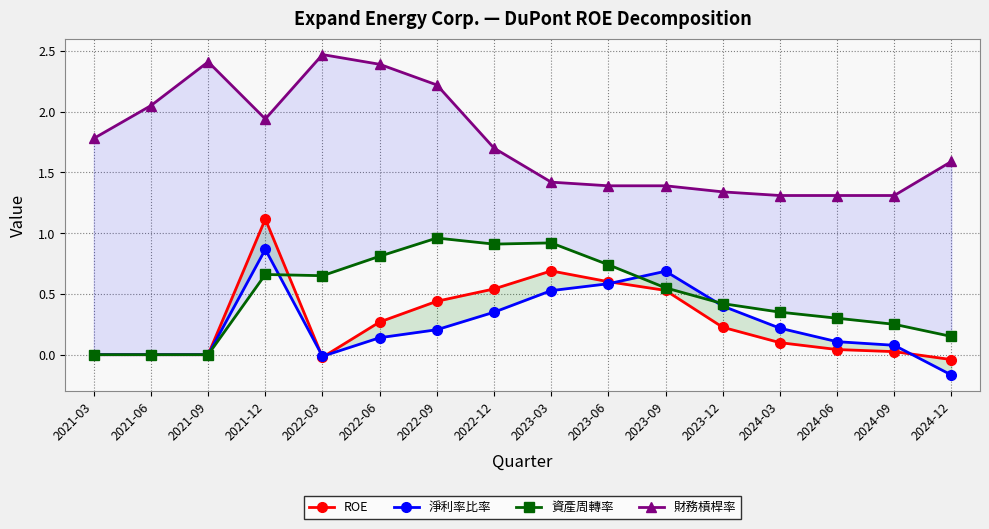

Reading right to left, list all the values displayed in this chart.

ROE: 2024-12=-0.0	2024-09=0.0	2024-06=0.0	2024-03=0.1	2023-12=0.2	2023-09=0.5	2023-06=0.6	2023-03=0.7	2022-12=0.5	2022-09=0.4	2022-06=0.3	2022-03=-0.0	2021-12=1.1	2021-09=0.0	2021-06=0.0	2021-03=0.0
淨利率比率: 2024-12=-0.2	2024-09=0.1	2024-06=0.1	2024-03=0.2	2023-12=0.4	2023-09=0.7	2023-06=0.6	2023-03=0.5	2022-12=0.3	2022-09=0.2	2022-06=0.1	2022-03=-0.0	2021-12=0.9	2021-09=0.0	2021-06=0.0	2021-03=0.0
資產周轉率: 2024-12=0.1	2024-09=0.2	2024-06=0.3	2024-03=0.3	2023-12=0.4	2023-09=0.6	2023-06=0.7	2023-03=0.9	2022-12=0.9	2022-09=1.0	2022-06=0.8	2022-03=0.7	2021-12=0.7	2021-09=0.0	2021-06=0.0	2021-03=0.0
財務槓桿率: 2024-12=1.6	2024-09=1.3	2024-06=1.3	2024-03=1.3	2023-12=1.3	2023-09=1.4	2023-06=1.4	2023-03=1.4	2022-12=1.7	2022-09=2.2	2022-06=2.4	2022-03=2.5	2021-12=1.9	2021-09=2.4	2021-06=2.0	2021-03=1.8